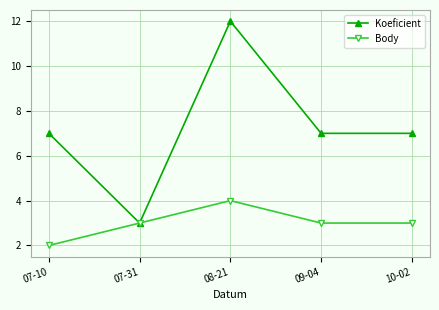

True or false: Body has a value of 2 at 09-04.

False